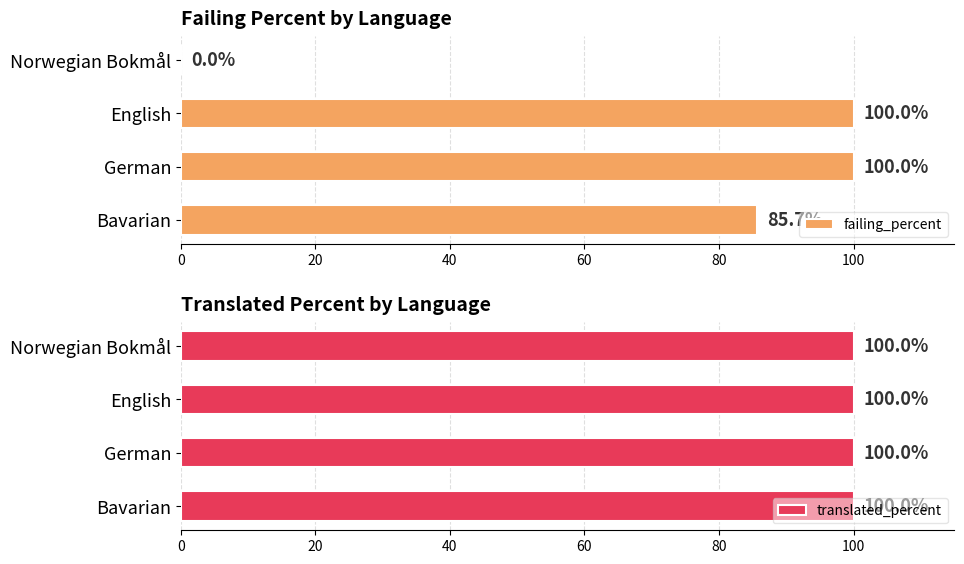

What is the highest value of the failing_percent series?

100.0